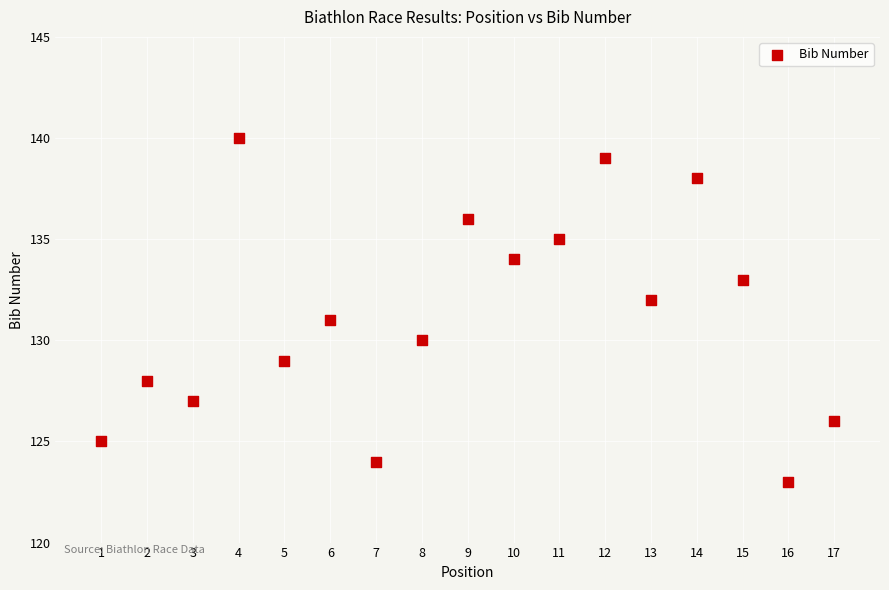

What is the range of X values (max minus min)?

16